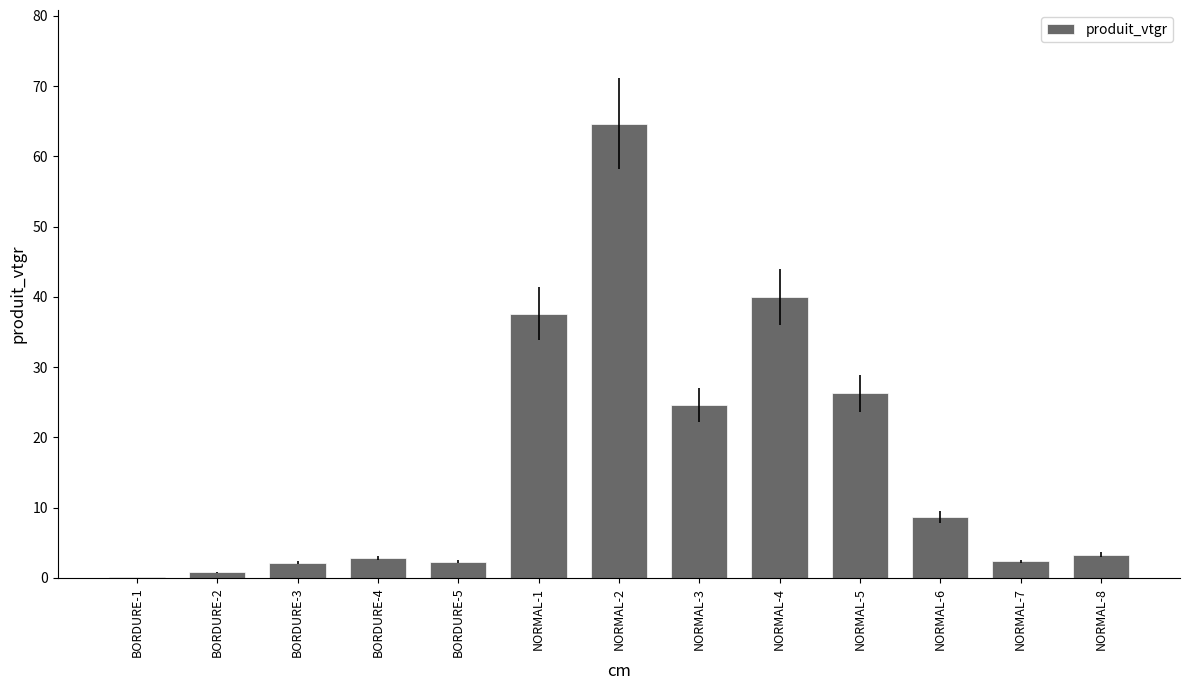

The value at NORMAL-2 is 102.3. True or false?

False